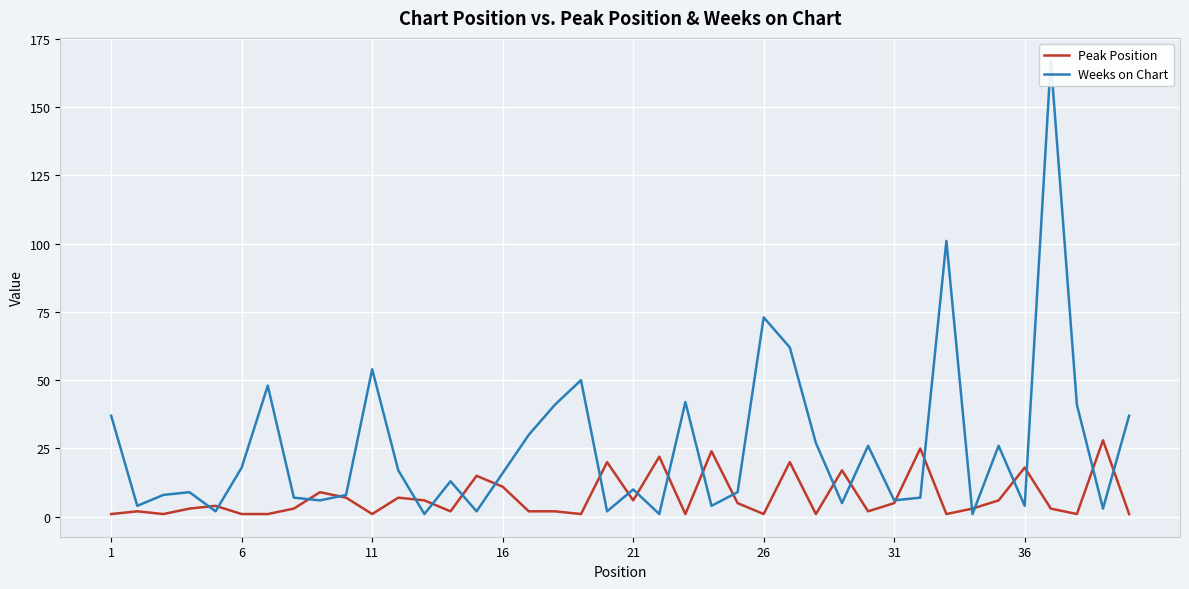

What is the difference between the maximum and minimum values in the Peak Position series?

27